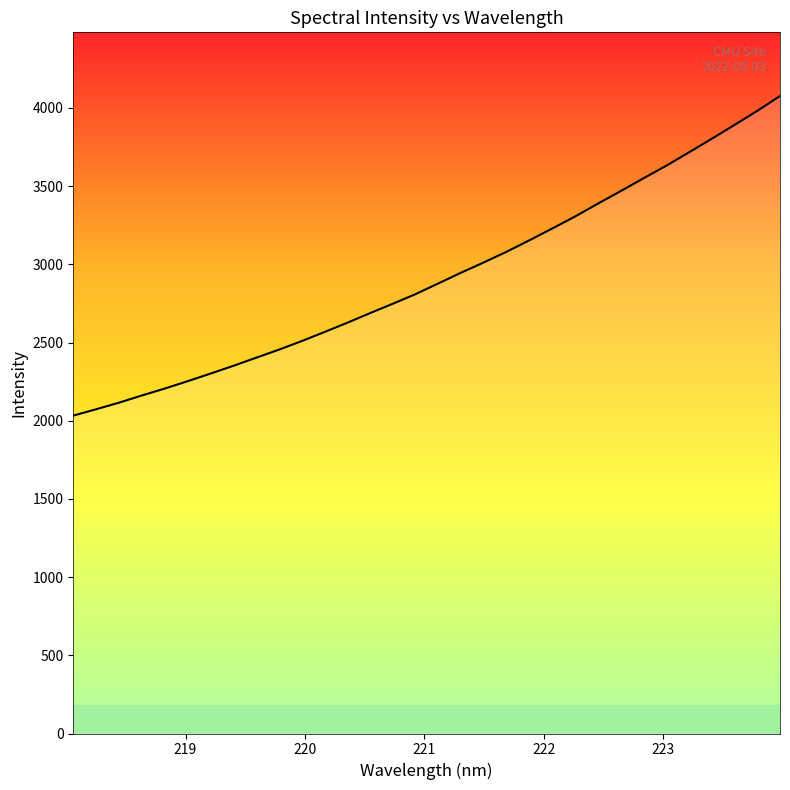

What is the difference between the maximum and minimum values?

2043.2